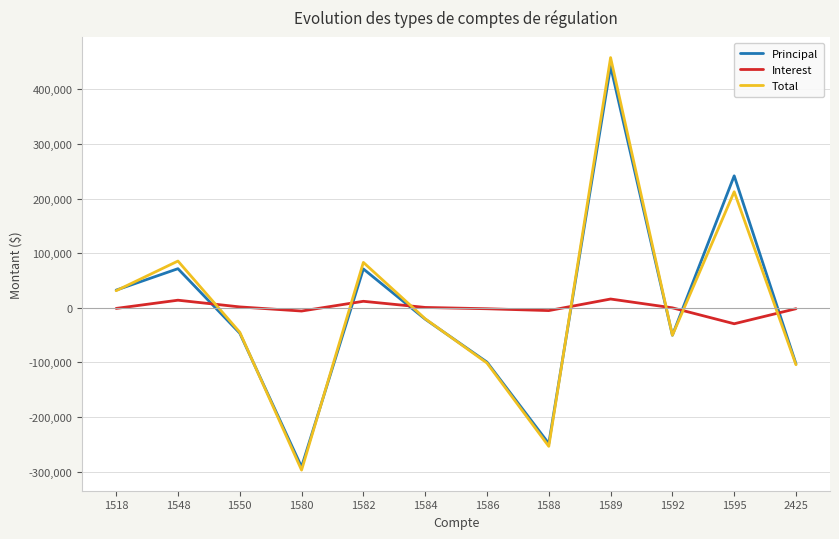

How many times do Principal and Interest cross each other?

7